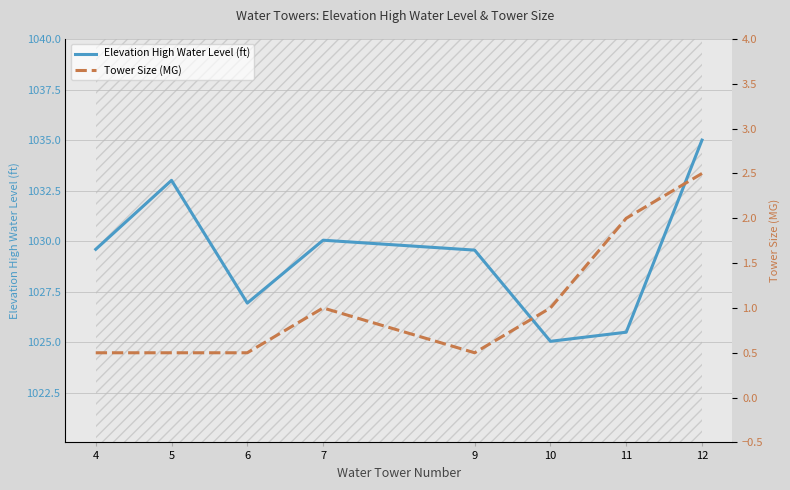

How many series are shown in this chart?

2